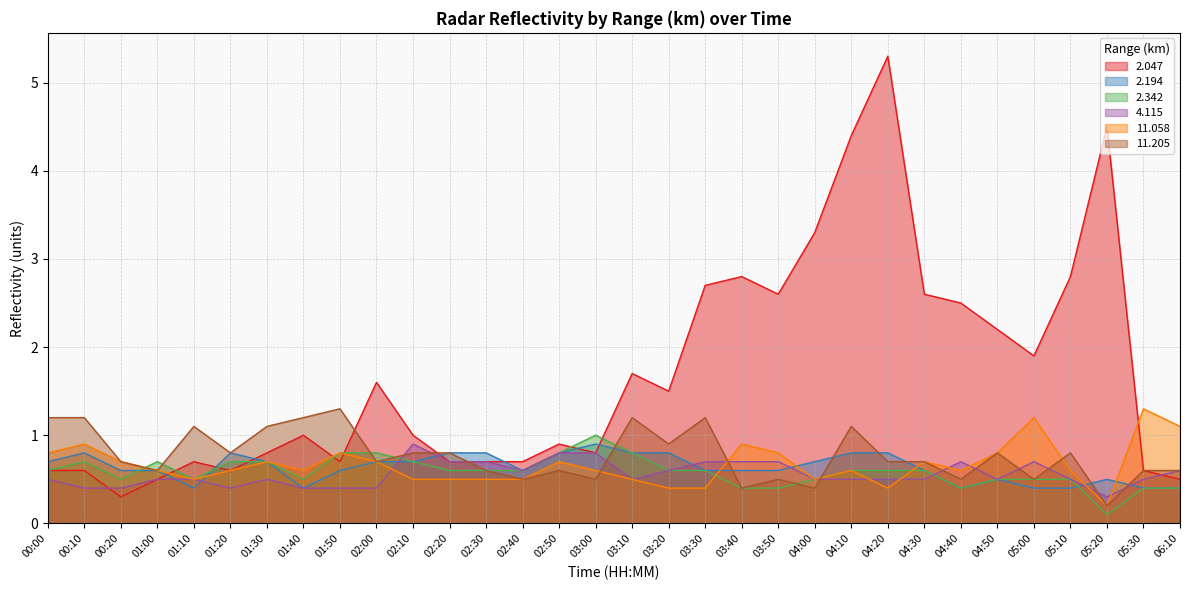

Does the chart have visible grid lines?

Yes